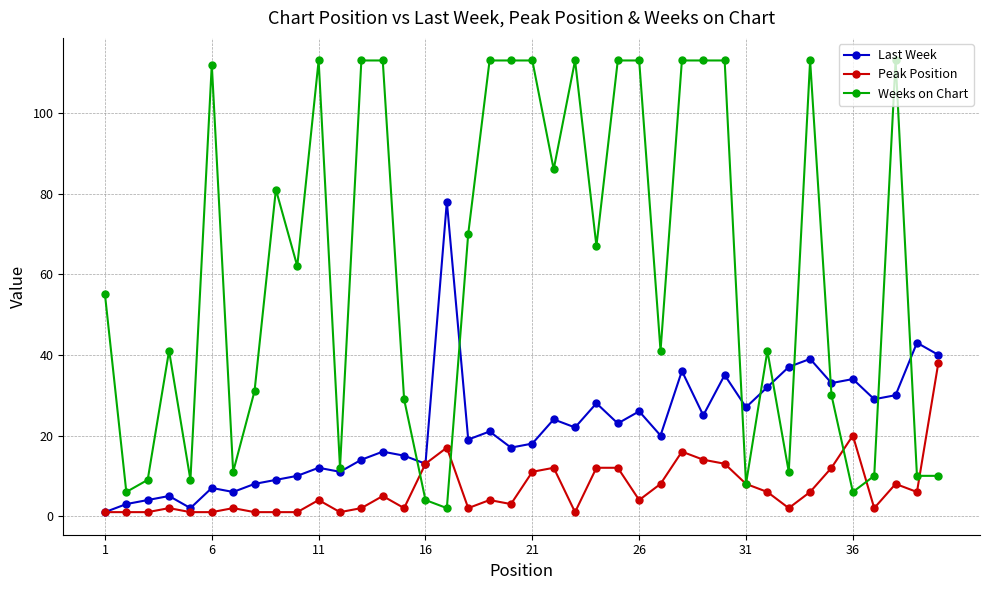

Rank the series by their average value, from lowest to highest.

Peak Position, Last Week, Weeks on Chart